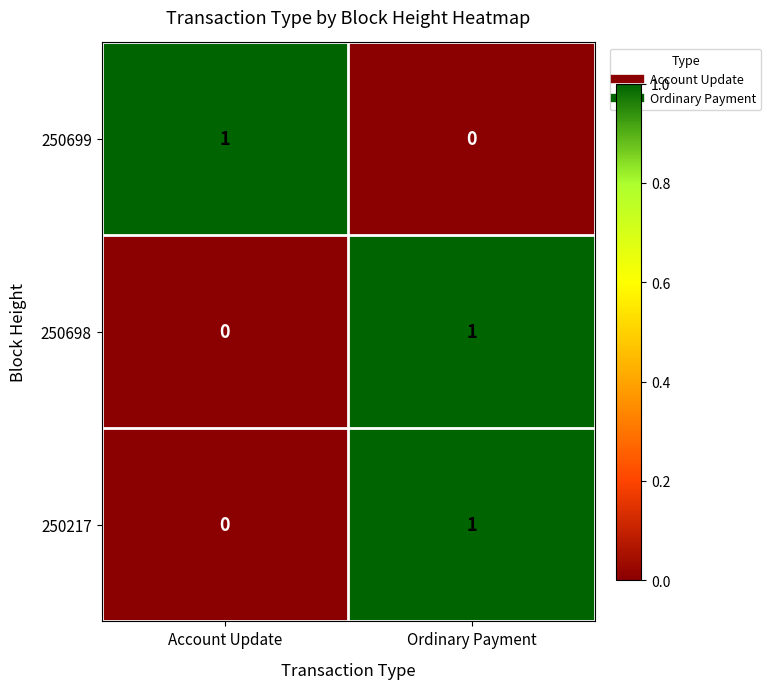

Is the value of 250217 at Account Update greater than the value of 250699 at Account Update?

No